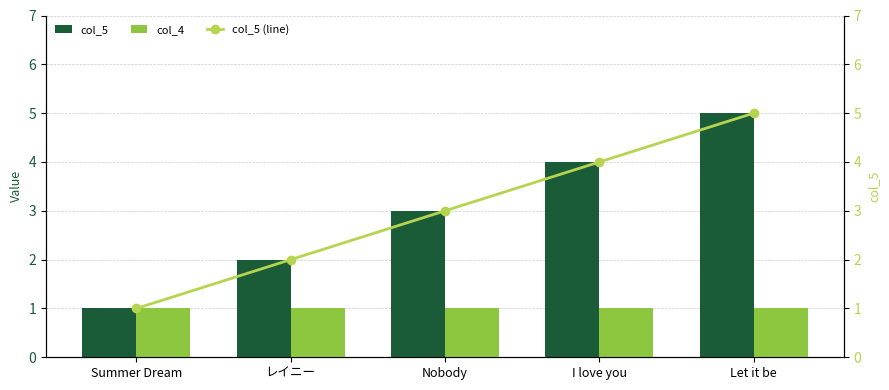

Rank the series by their maximum value, from lowest to highest.

col_4, col_5, col_5 (line)